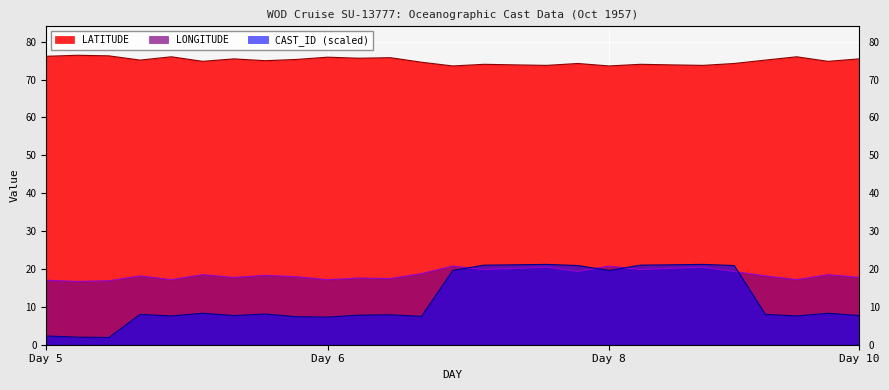

At which category does the chart reach its minimum across all series?

5